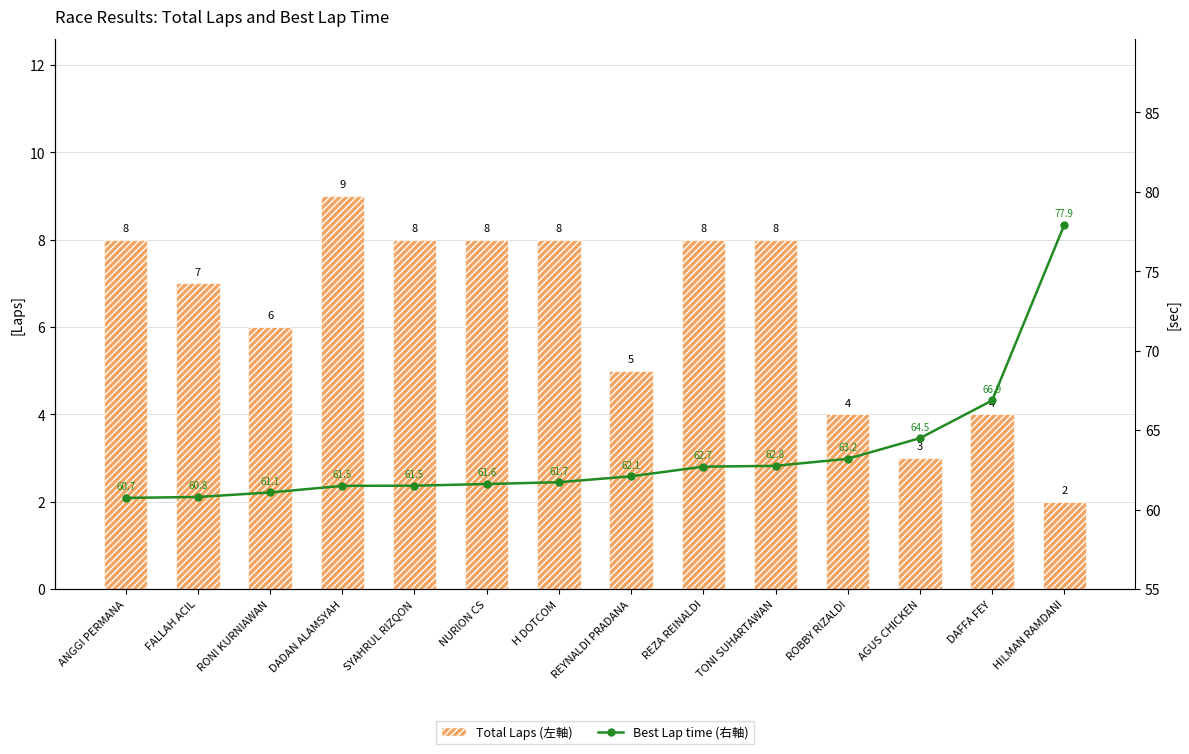

How many values in the Best Lap time (右軸) series exceed 62?

7